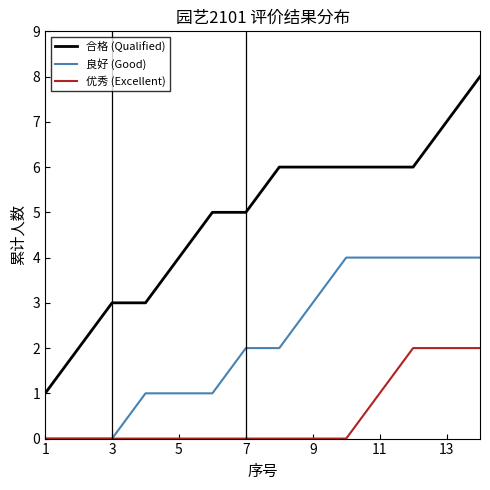

What is the average value of the 合格 (Qualified) series?

5